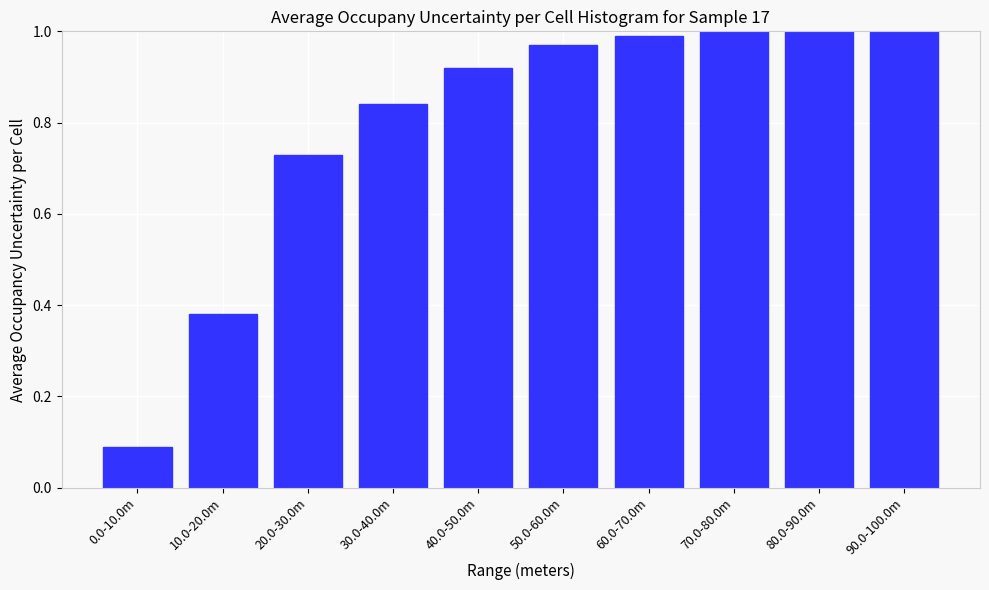

What position from the left is 20.0-30.0m?

3